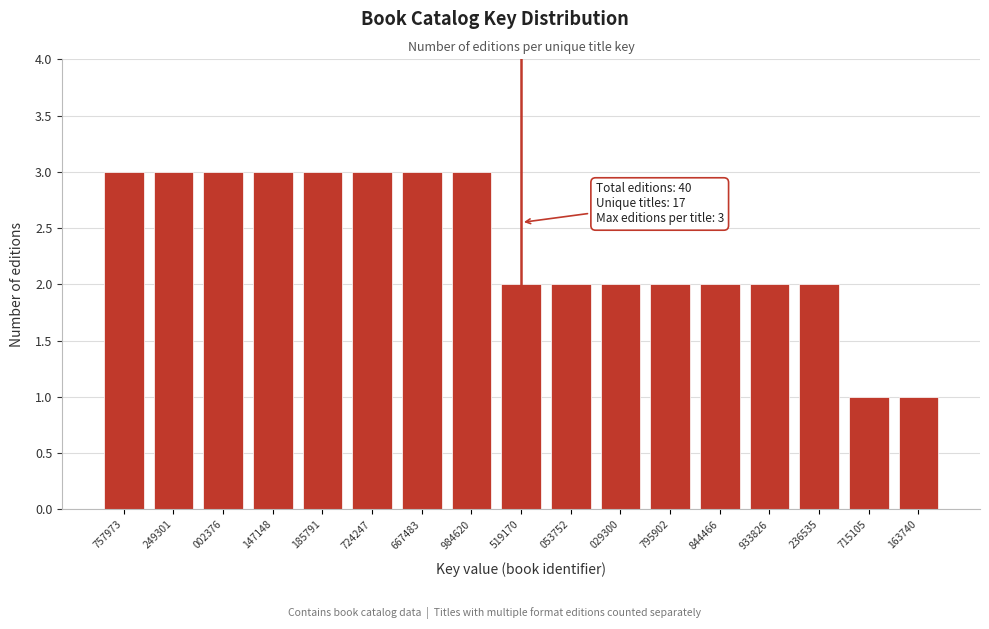

Reading left to right, transcribe all the data shown in this chart.

757973=3	249301=3	002376=3	147148=3	185791=3	724247=3	667483=3	984620=3	519170=2	053752=2	029300=2	795902=2	844466=2	933826=2	236535=2	715105=1	163740=1